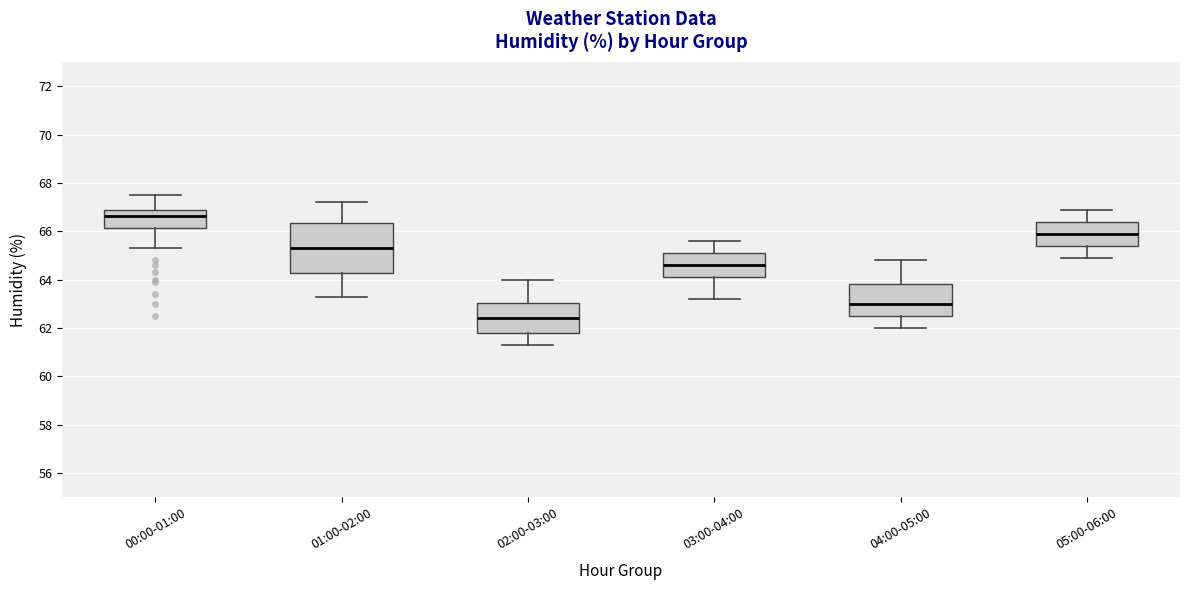

Which box is the tallest, from its lower edge to its upper edge?

01:00-02:00